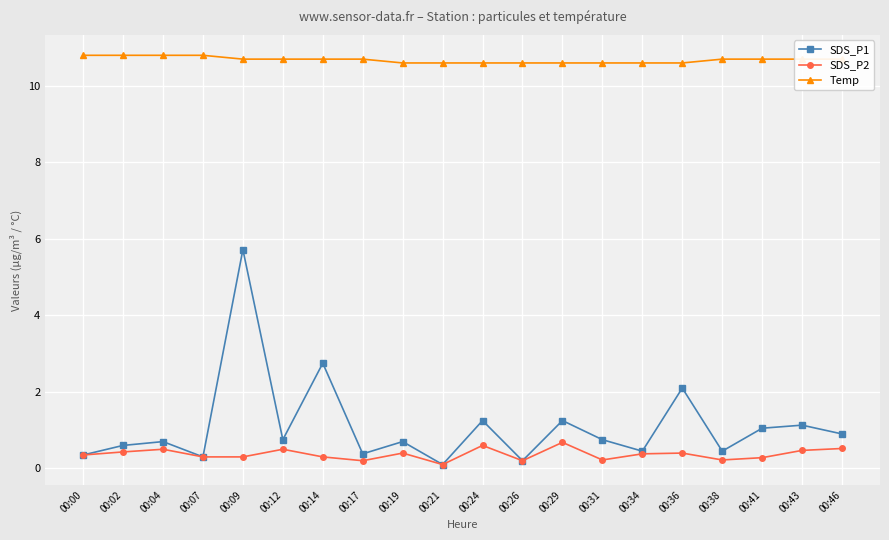

Rank the series by their maximum value, from highest to lowest.

Temp, SDS_P1, SDS_P2